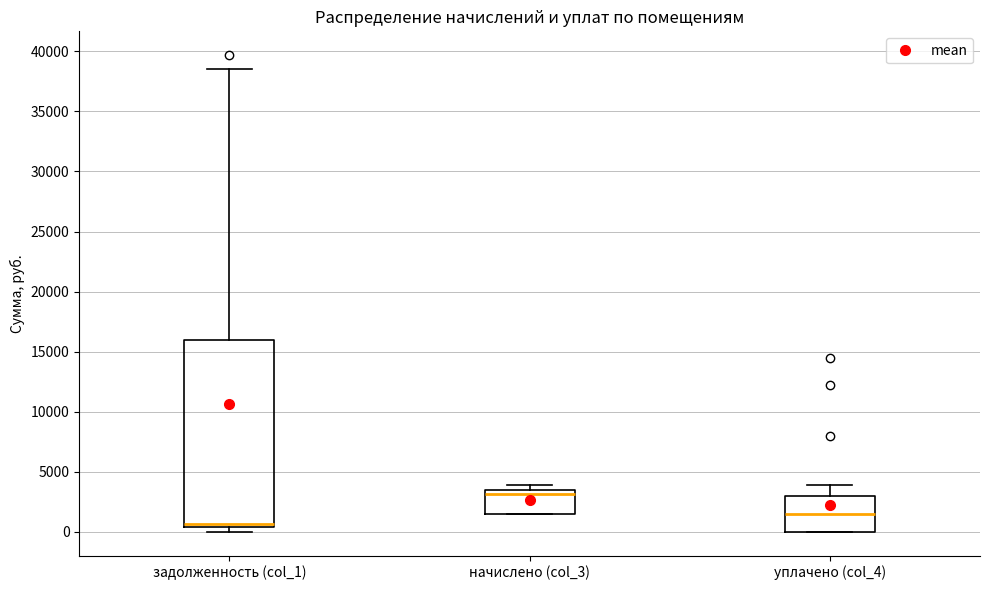

Which box has the highest median line?

начислено (col_3)